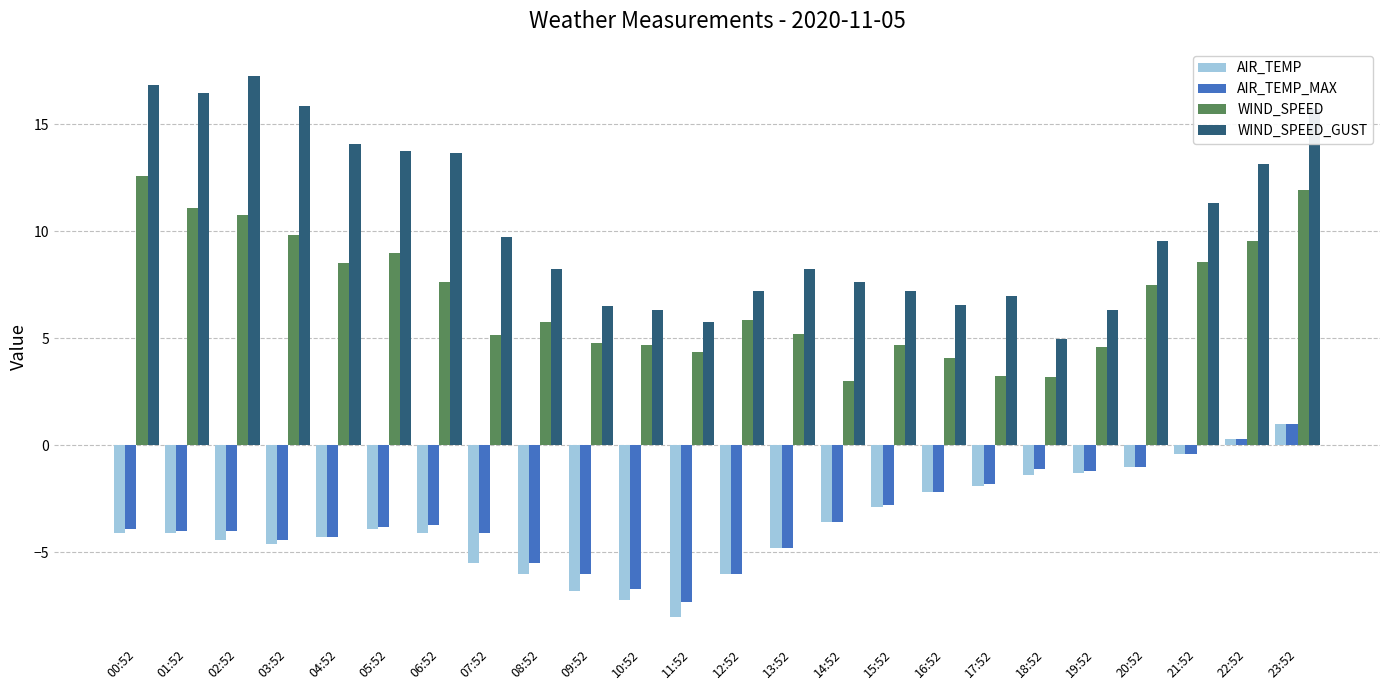

What is the difference between the second highest and minimum values in the AIR_TEMP series?

8.3